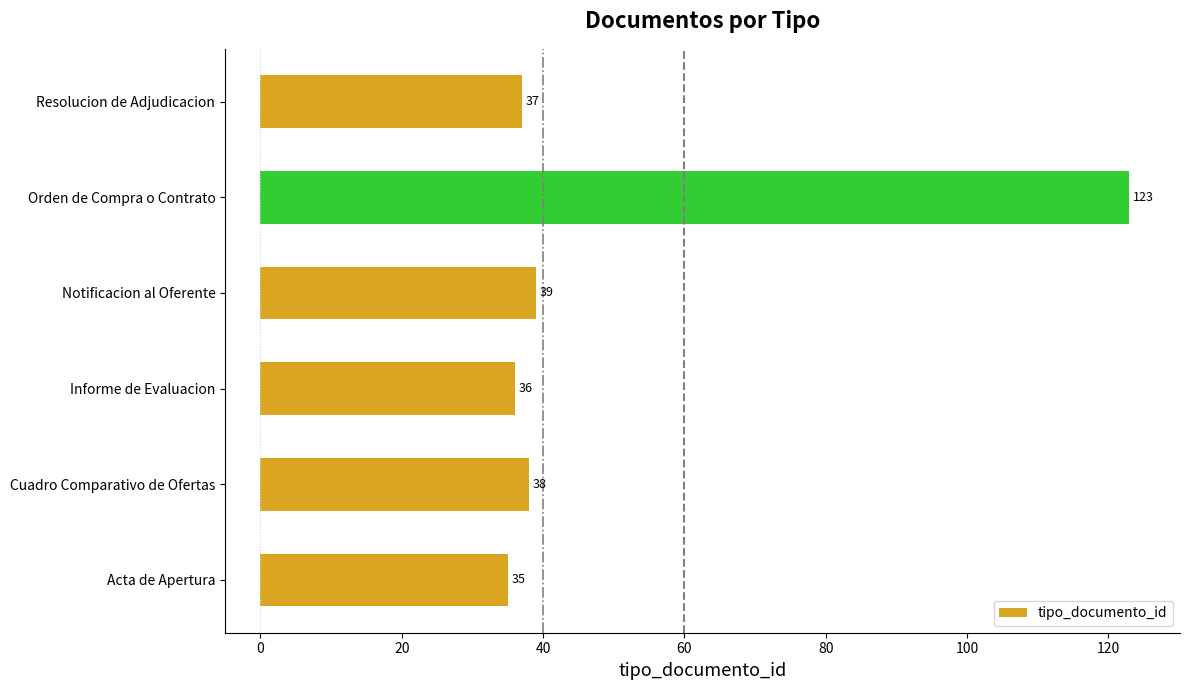

Reading bottom to top, list all the values displayed in this chart.

35	38	36	39	123	37